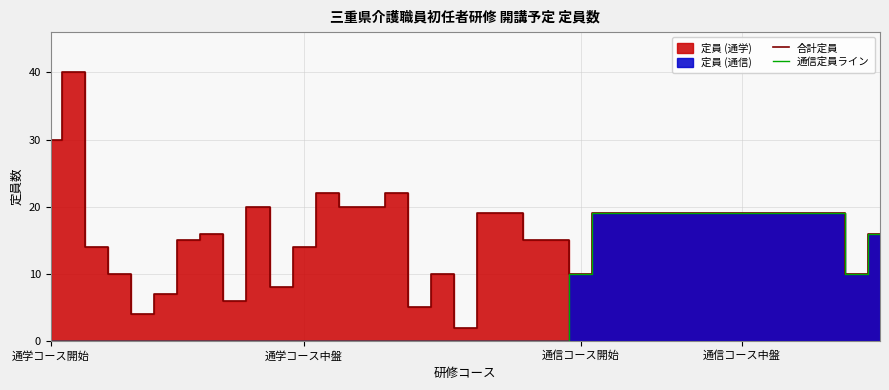

True or false: 通信定員ライン and 合計定員 intersect in this chart.

False